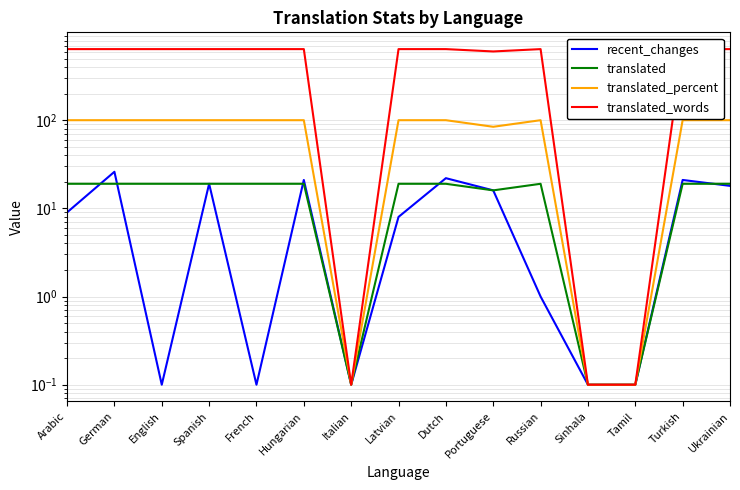

How many interior local peaks does the translated series have?

1